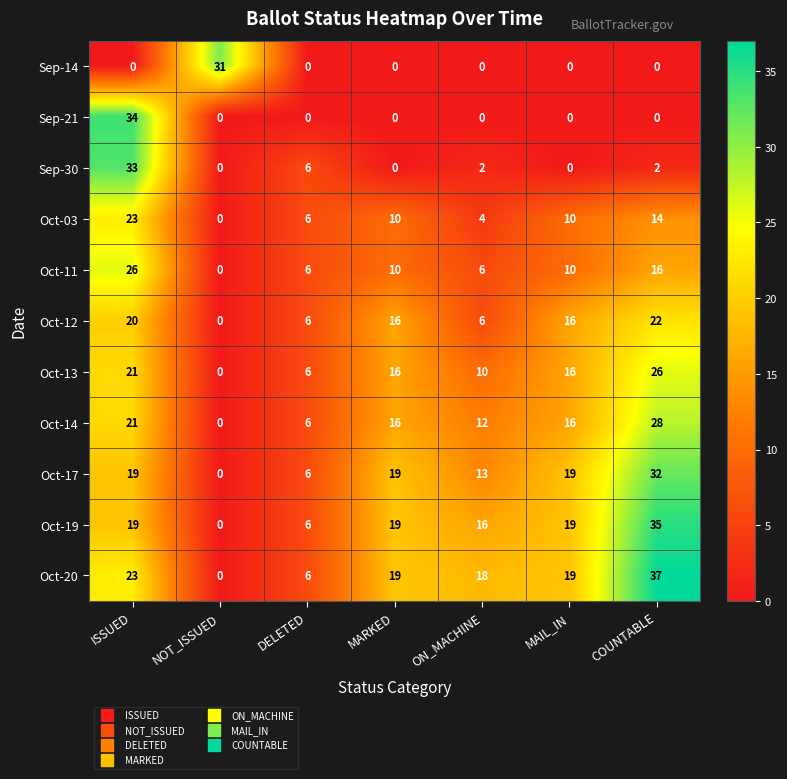

Count the Oct-11 values in the range 6 to 16.

5